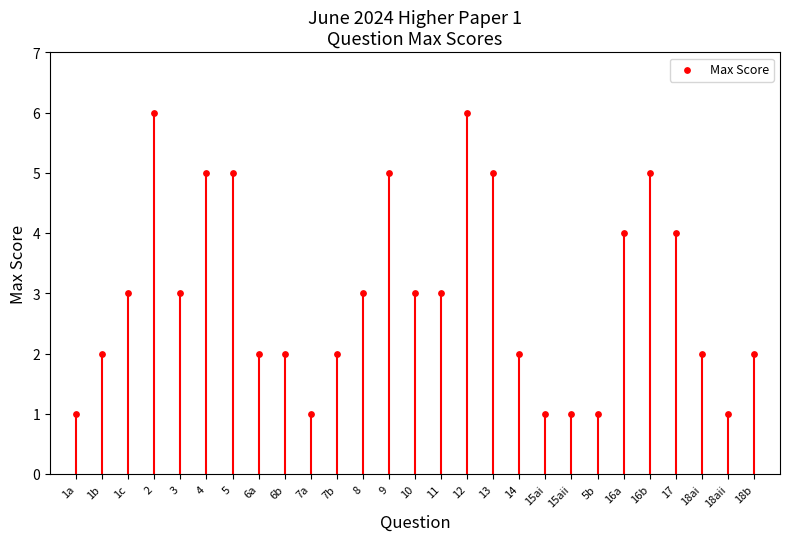

What is the range of Y values (max minus min)?

5